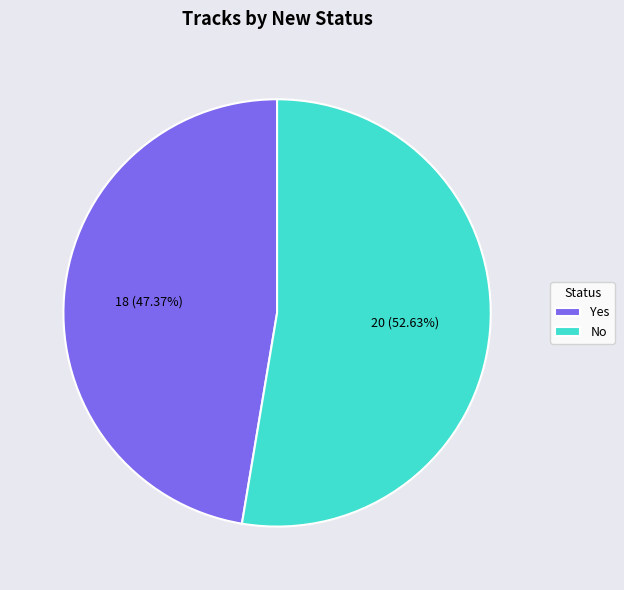

True or false: Yes accounts for 47% of the total.

True